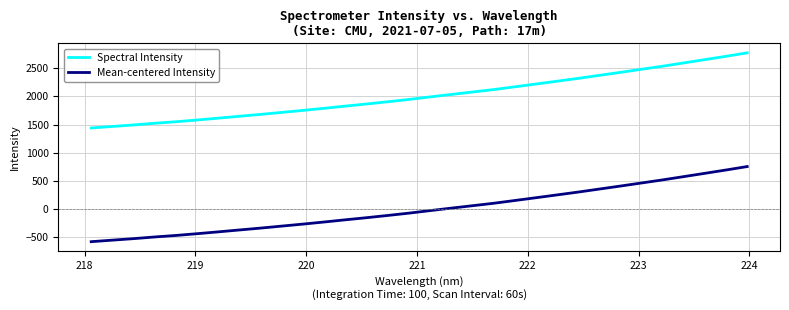

True or false: Spectral Intensity and Mean-centered Intensity intersect in this chart.

False